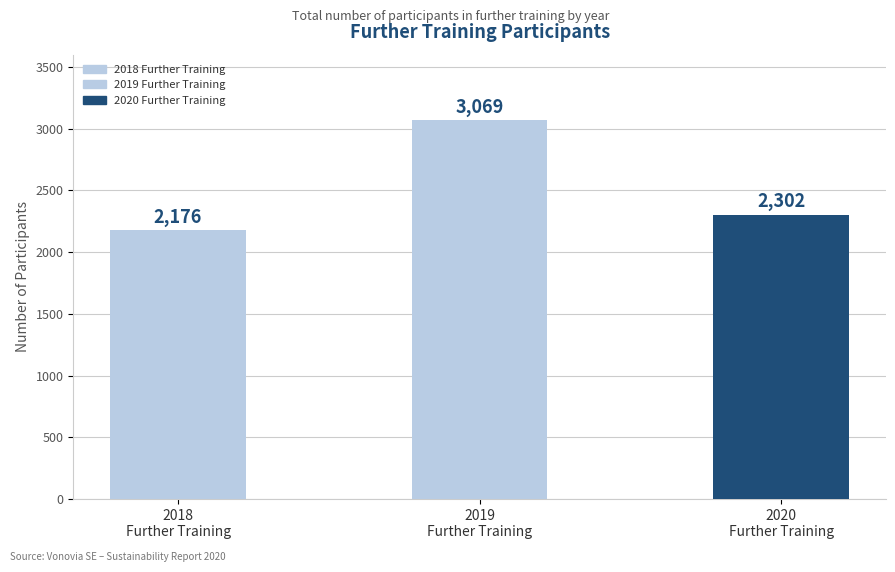

What is the value of the 1st bar from the left?

2176